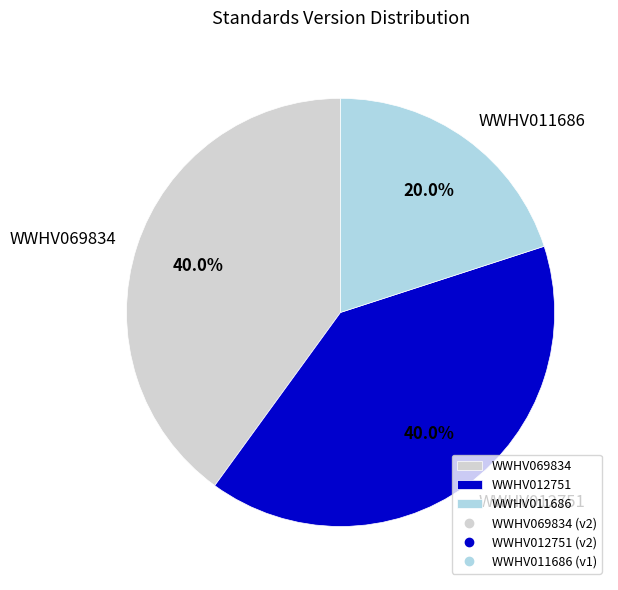

Is the sum of WWHV012751 and WWHV011686 greater than half?

Yes